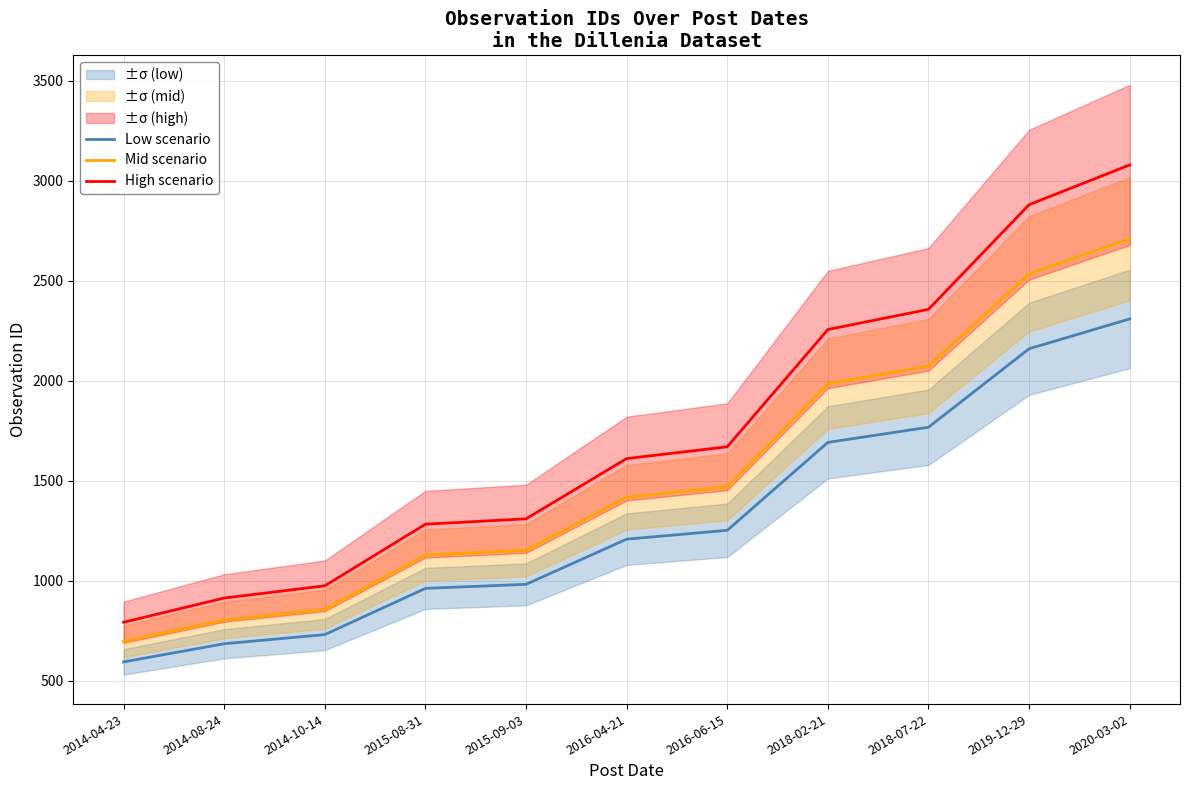

Rank the series by their maximum value, from lowest to highest.

Low scenario, Mid scenario, High scenario